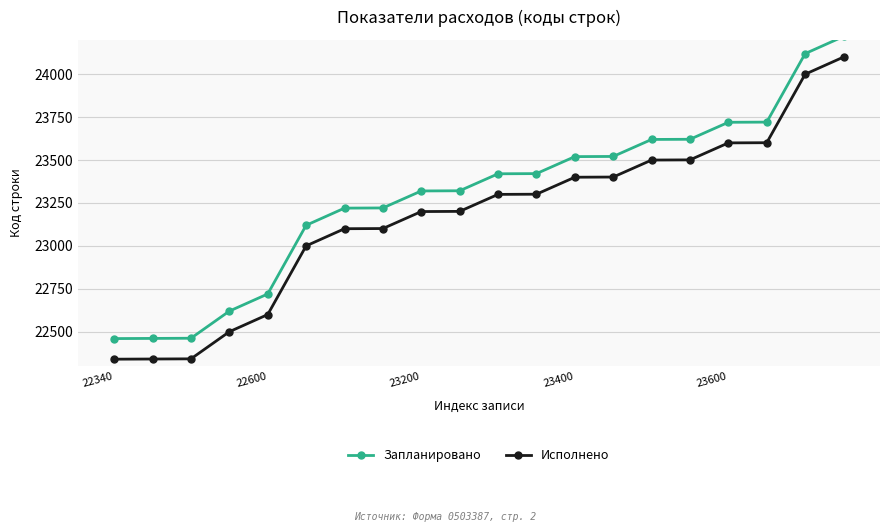

What is the highest value of the Исполнено series?

24100